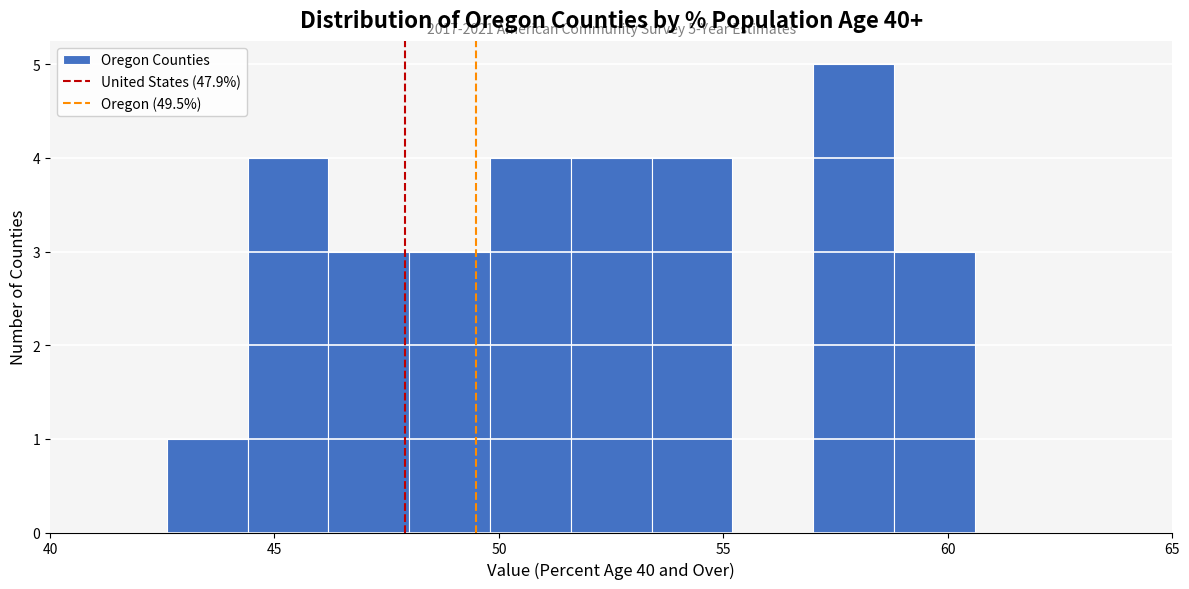

Around what value on the x-axis is the tallest bar? Give the approximate position of its centre, as read against the axis.

58.0